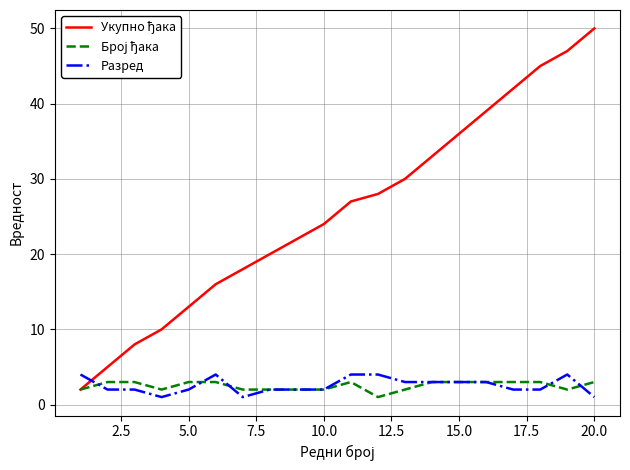

What is the greatest value displayed?

50